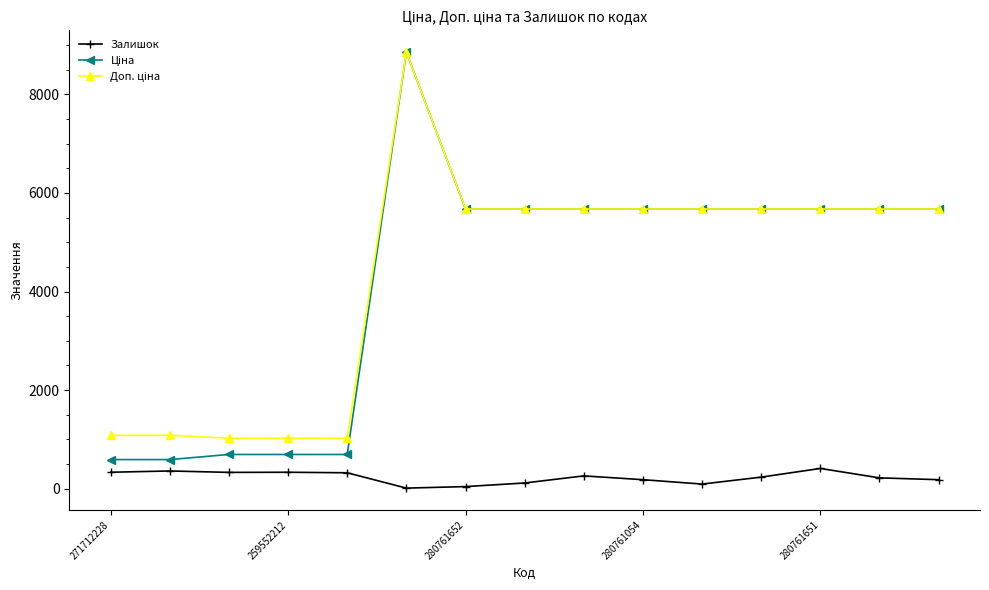

What is the maximum value shown in the chart?

8856.7